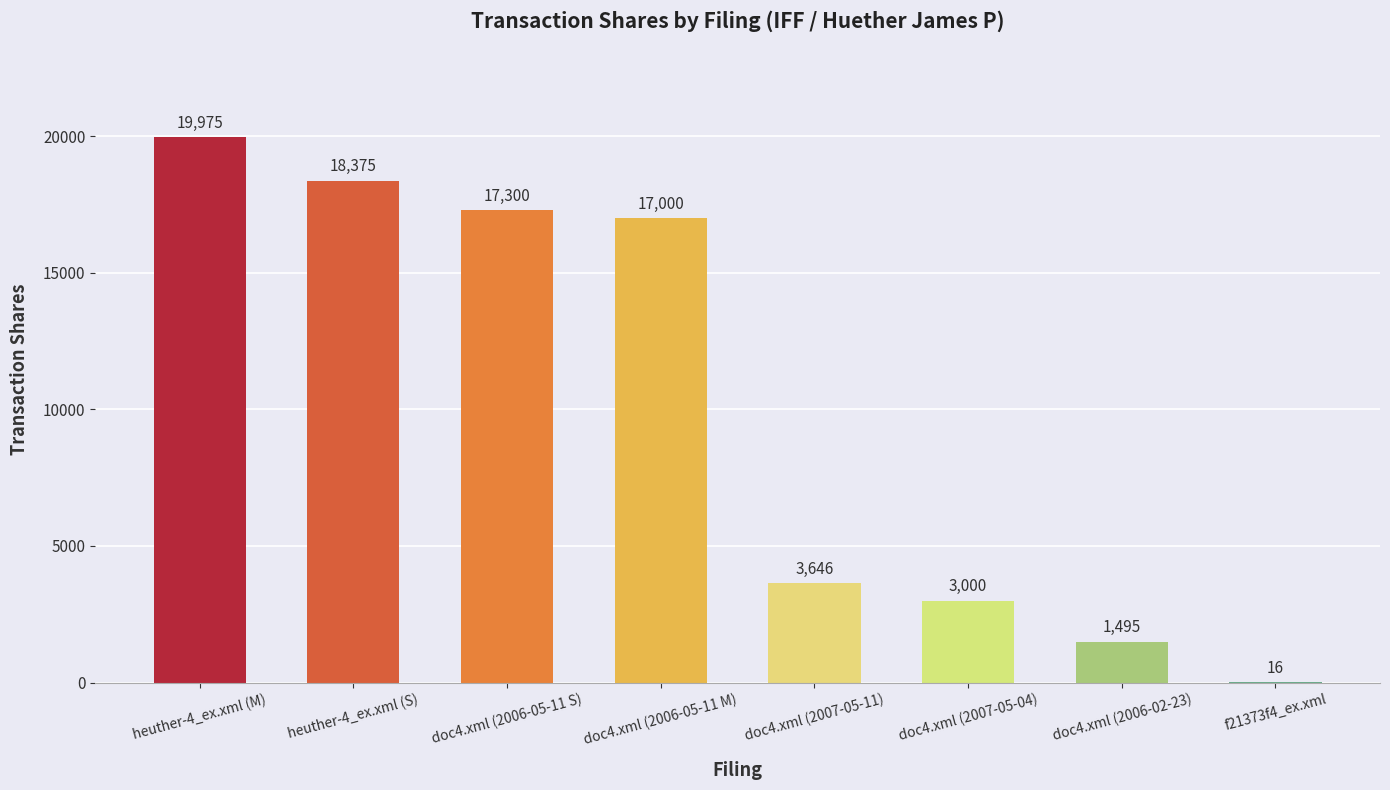

Reading right to left, extract all data points from this chart.

16	1495	3000	3646	17000	17300	18375	19975